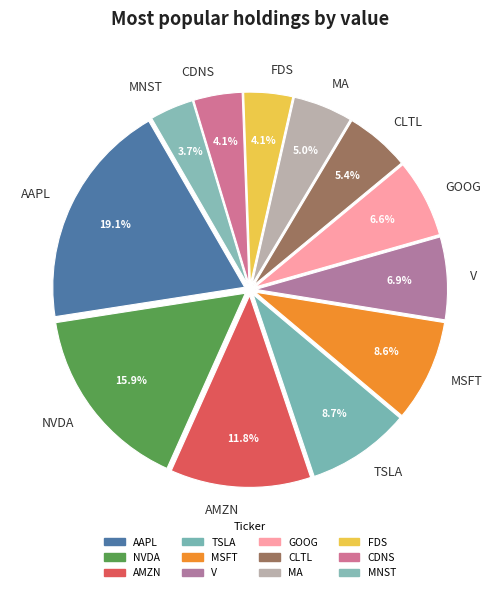

To the nearest percent, what percentage of the pie is MNST?

4%